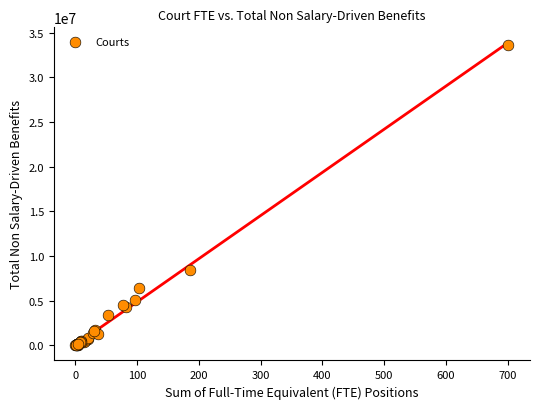

What Y value in the scatter plot is closest to 16835374?

8442586.0